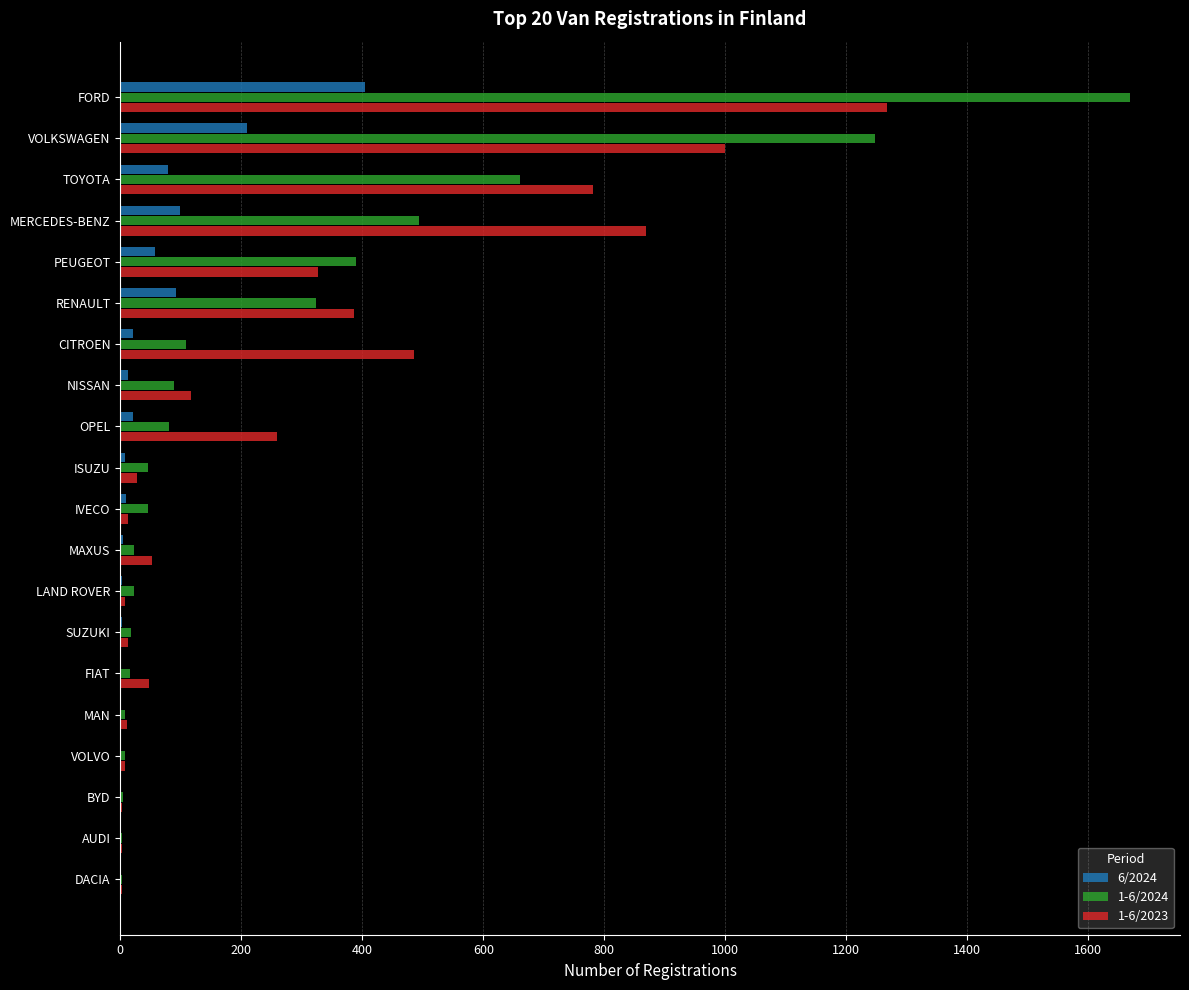

Is it true that 6/2024 equals 179 at FIAT?

False